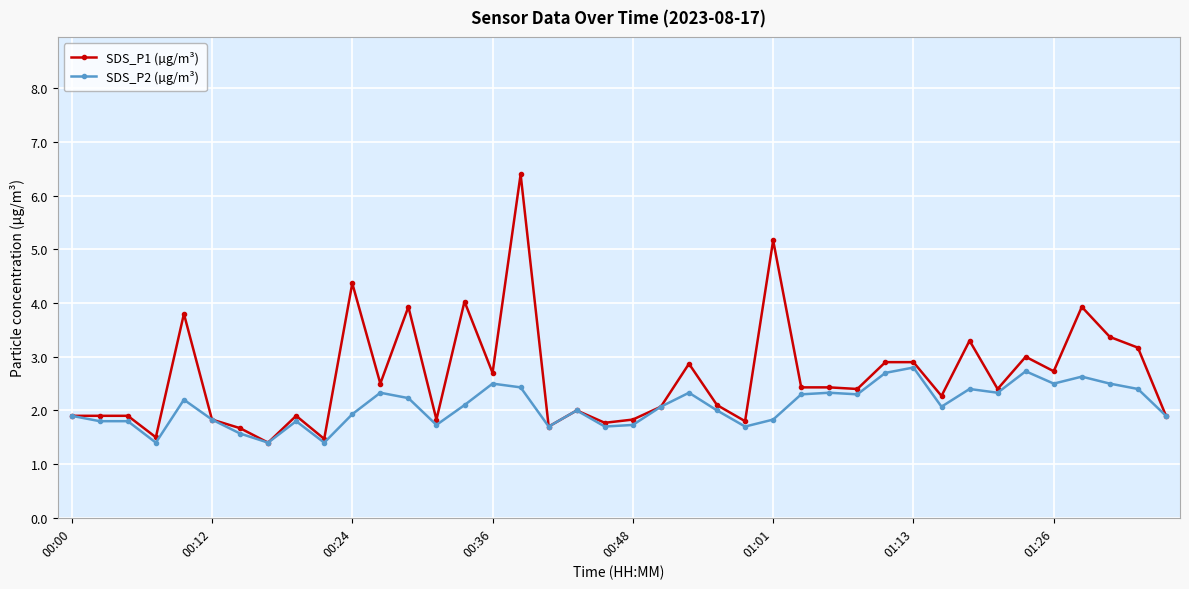

List the series in order of their overall mean, lowest first.

SDS_P2 (µg/m³), SDS_P1 (µg/m³)